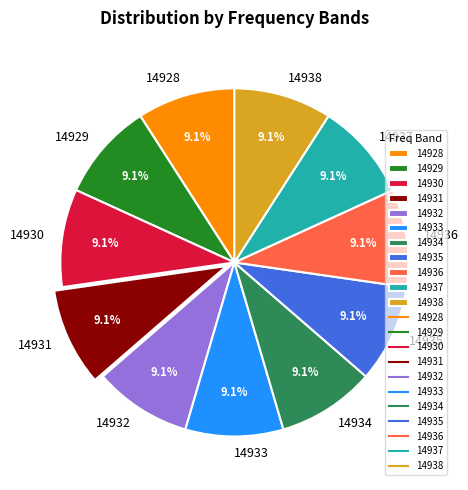

Does 14929 account for over 50% of the chart?

No